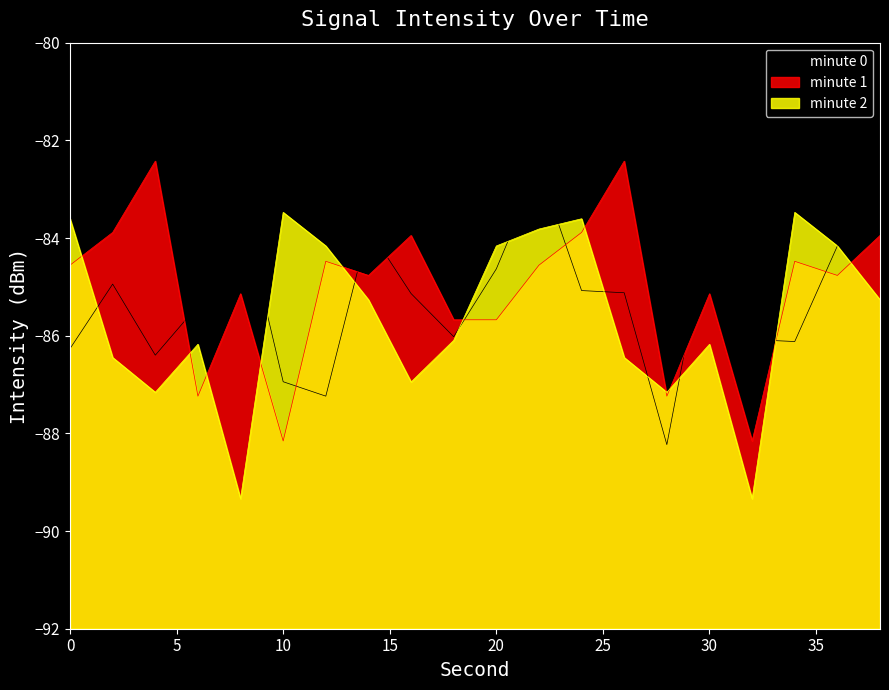

Between which two adjacent categories do minute 1 and minute 0 first intersect?

4 and 6